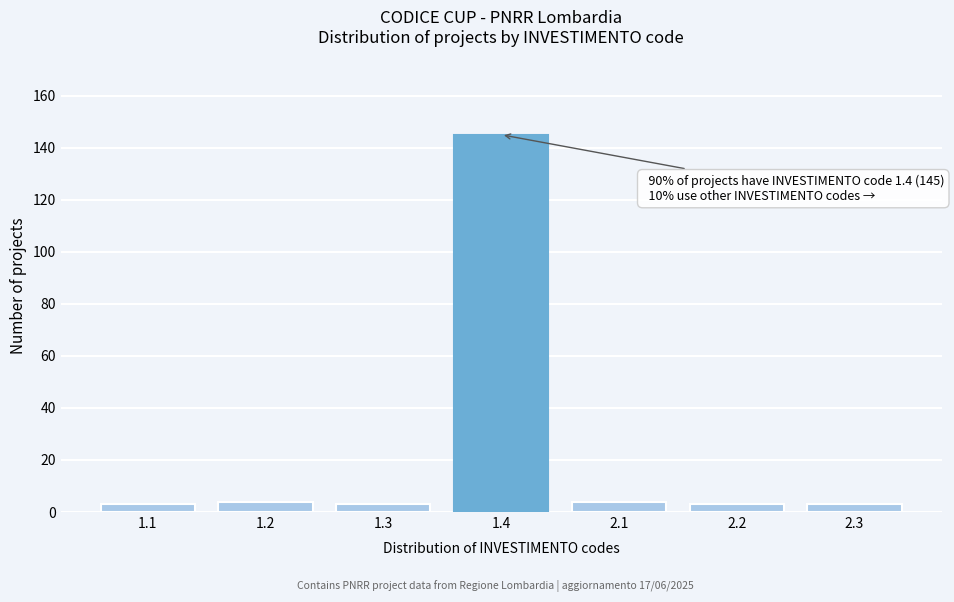

Reading left to right, extract all data points from this chart.

3	4	3	145	4	3	3